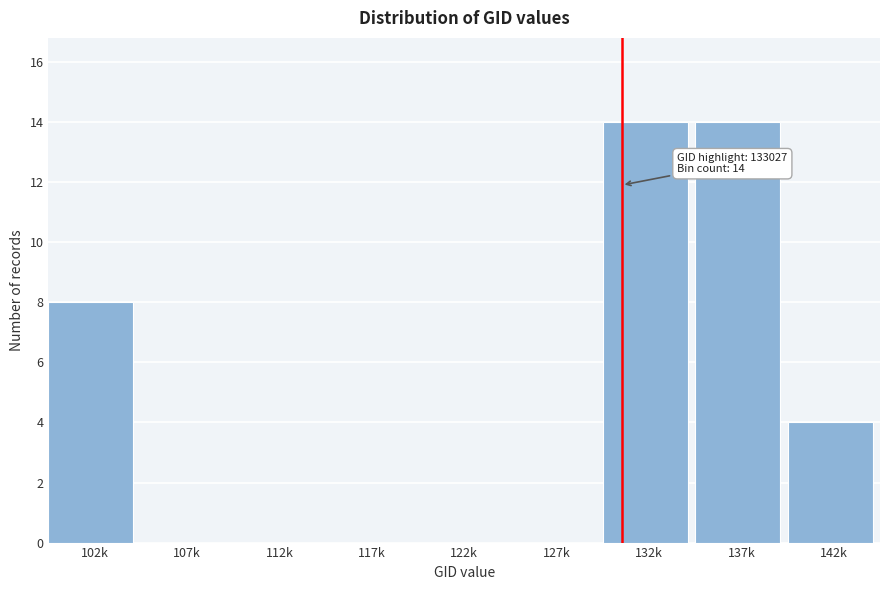

Reading left to right, transcribe all the data shown in this chart.

102k=8	107k=0	112k=0	117k=0	122k=0	127k=0	132k=14	137k=14	142k=4